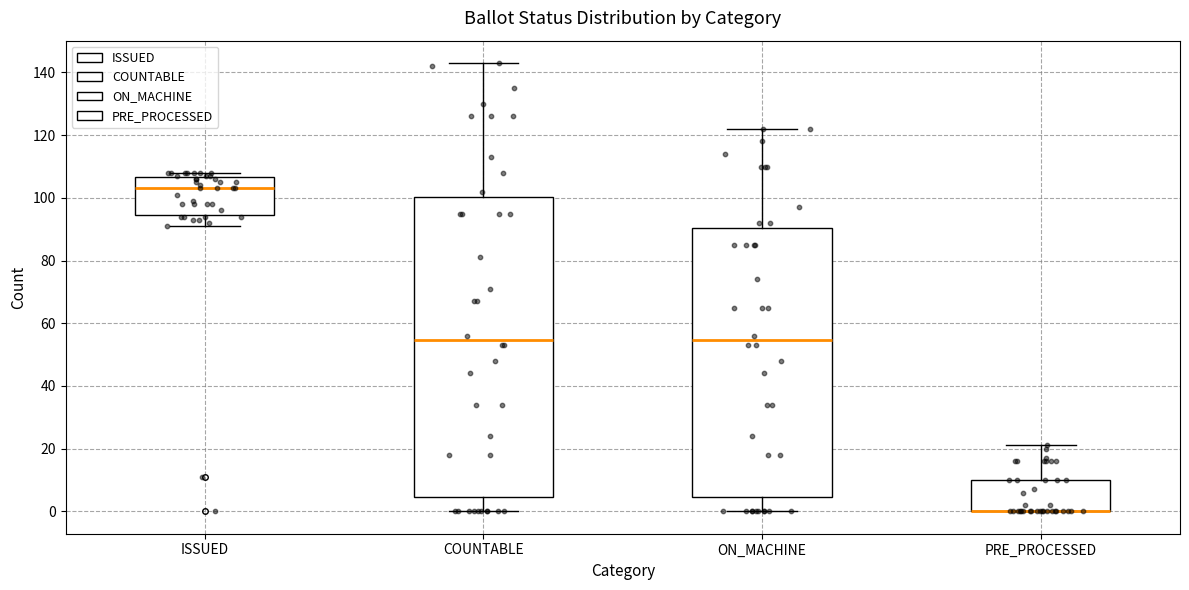

Reading left to right, read every box against the y-axis: the position of its median line, the range the box covers, and the ends of its whiskers. The values are not printed on the chart, so give them approximately, as read against the axis.

ISSUED: median 104, box 94 to 106, whiskers 92 to 108
COUNTABLE: median 54, box 4 to 100, whiskers 0 to 144
ON_MACHINE: median 54, box 4 to 90, whiskers 0 to 122
PRE_PROCESSED: median 0 (drawn on the box's lower edge), box 0 to 10, whiskers 0 to 22